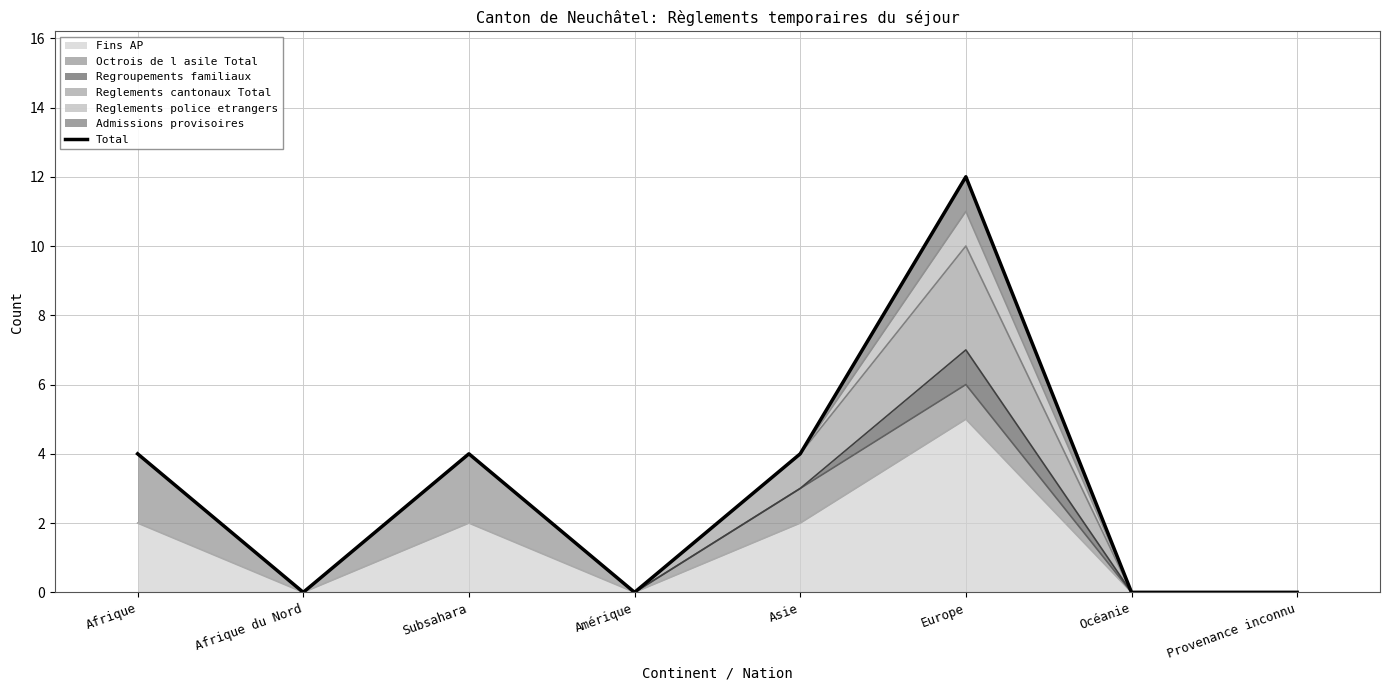

Reading left to right, transcribe all the data shown in this chart.

Afrique=4	Afrique du Nord=0	Subsahara=4	Amérique=0	Asie=4	Europe=12	Océanie=0	Provenance inconnu=0